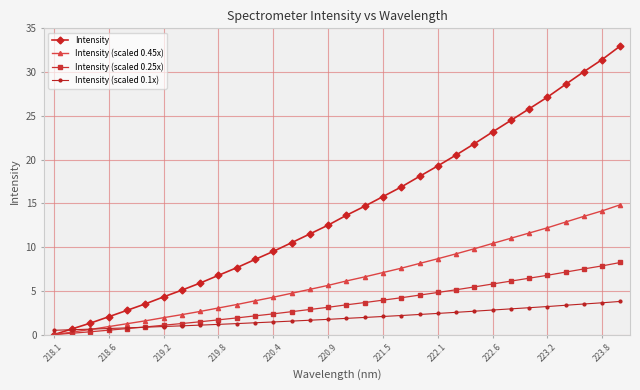

What is the maximum value shown in the chart?

33.0